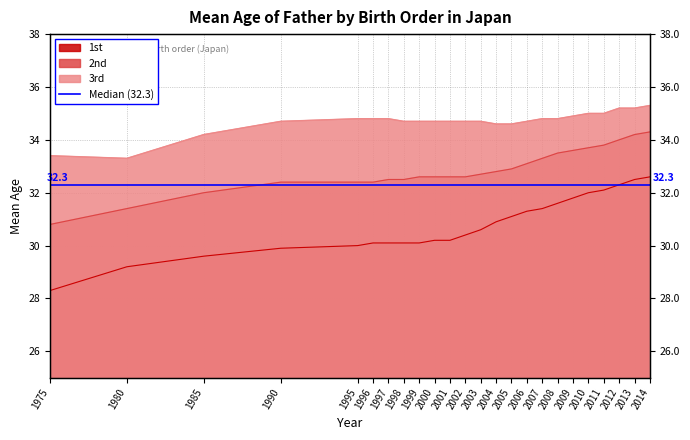

Is it true that 2nd equals 32.6 at 1999?

True